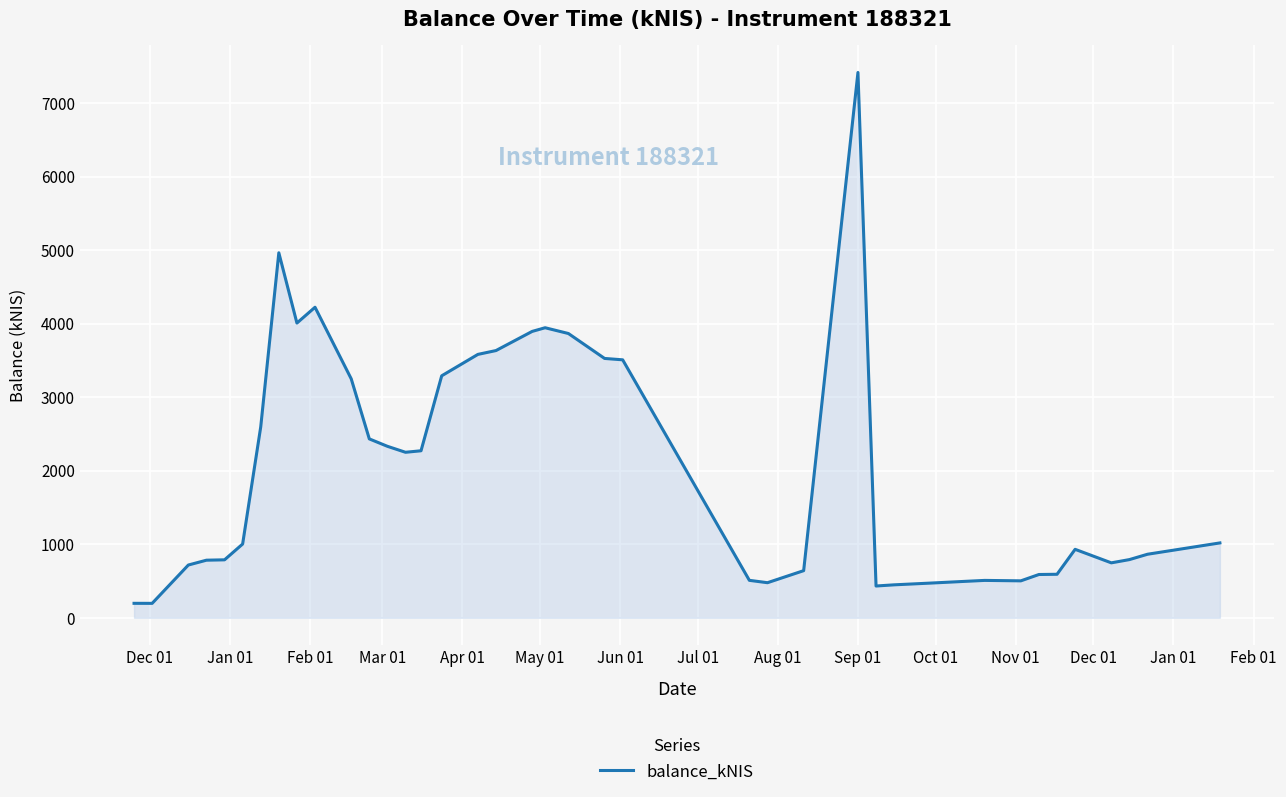

Count the number of categories in the chart.

40